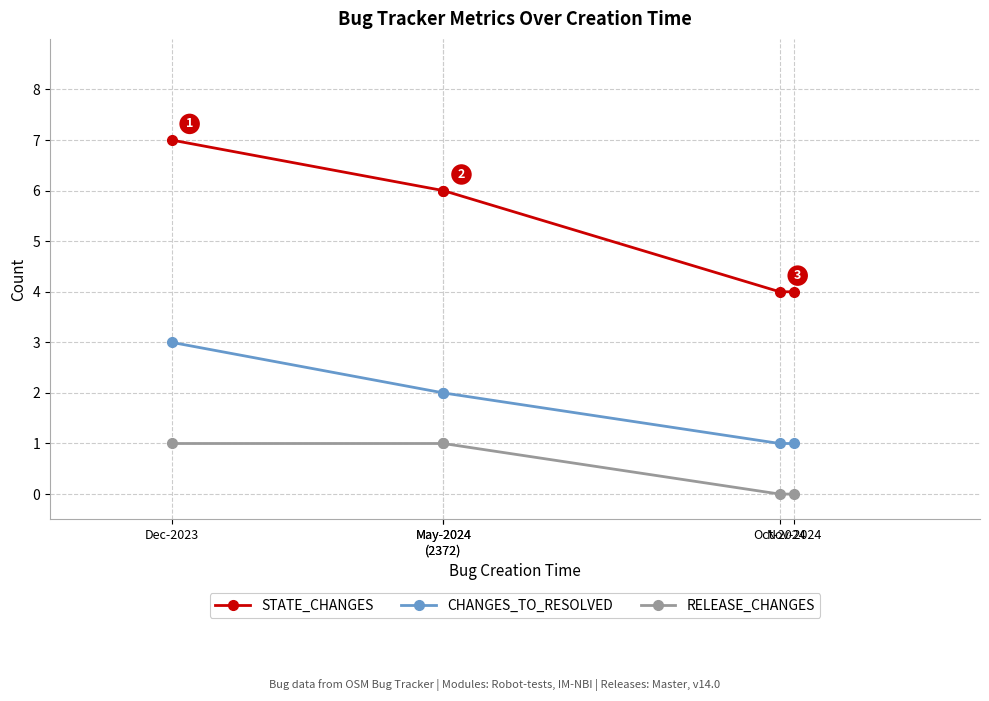

What value does the STATE_CHANGES series have at Dec-2023?

7